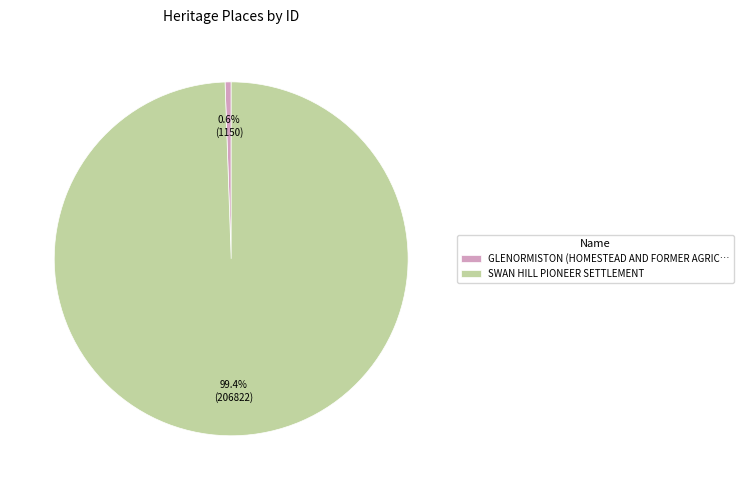

To the nearest percent, what is the difference between the largest and smallest slice percentages?

99%